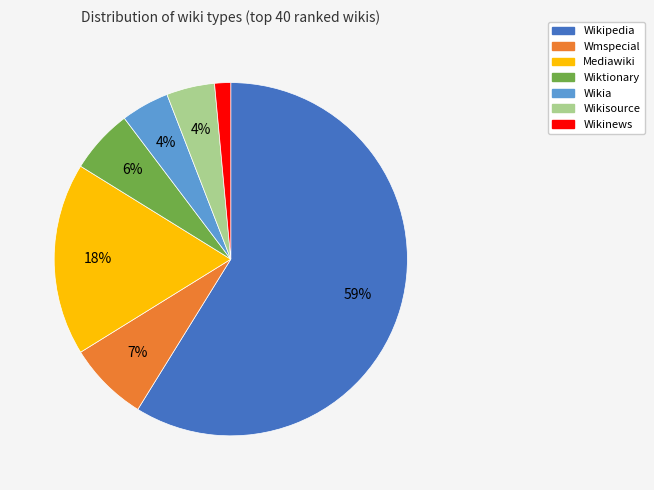

Which category has the biggest portion of the pie?

Wikipedia